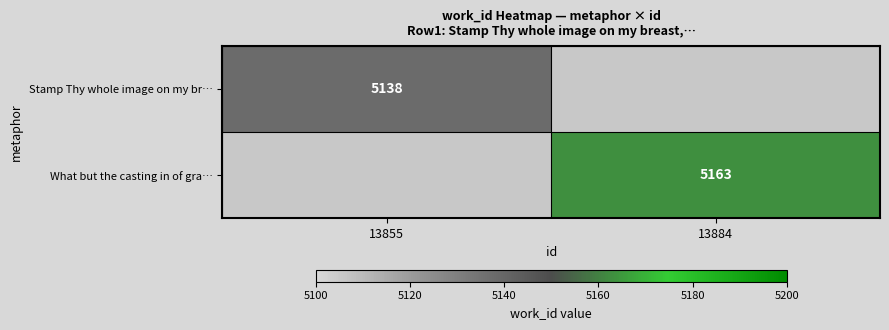

At how many categories does at least one series exceed 5153?

1